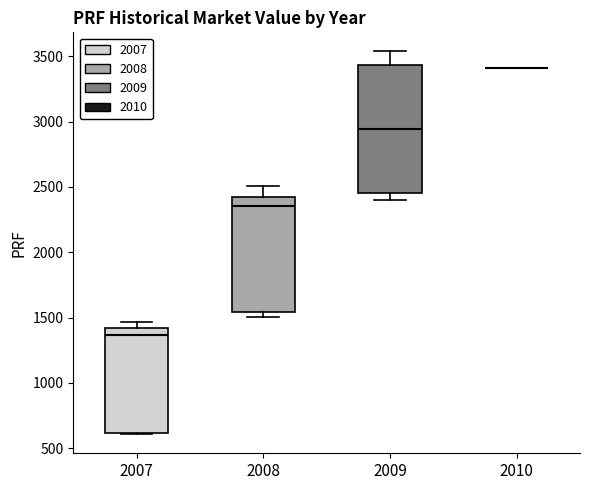

Reading left to right, read every box against the y-axis: the position of its median line, the range the box covers, and the ends of its whiskers. The values are not printed on the chart, so give them approximately, as read against the axis.

2007: median 1350, box 600 to 1400, whiskers 600 to 1450
2008: median 2350, box 1550 to 2400, whiskers 1500 to 2500
2009: median 2950, box 2450 to 3450, whiskers 2400 to 3550
2010: box collapsed to a line at 3400, whiskers 3400 to 3400